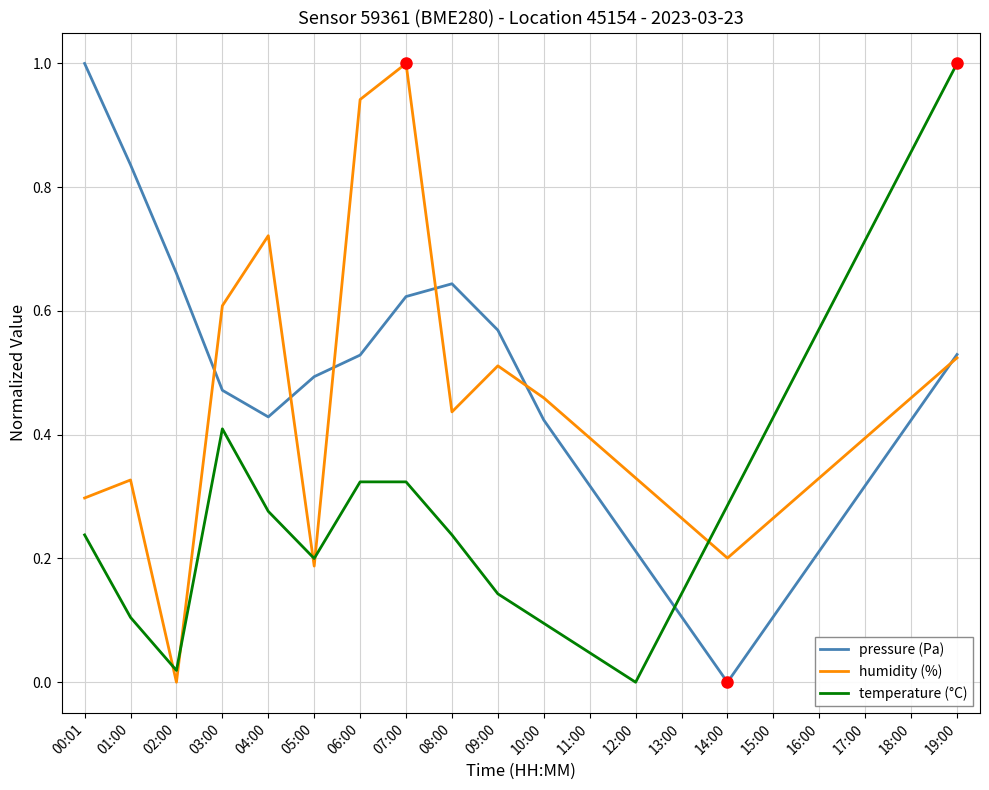

What position from the left is 03:00?

4